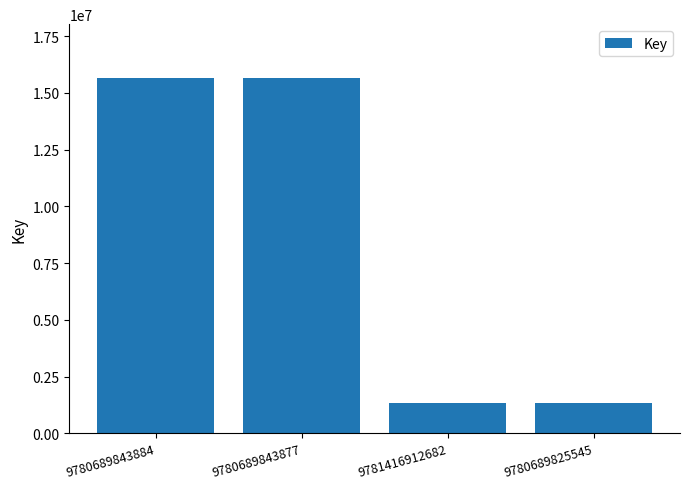

What is the ratio of the value at 9780689843877 to the value at 9780689843884?

1.0